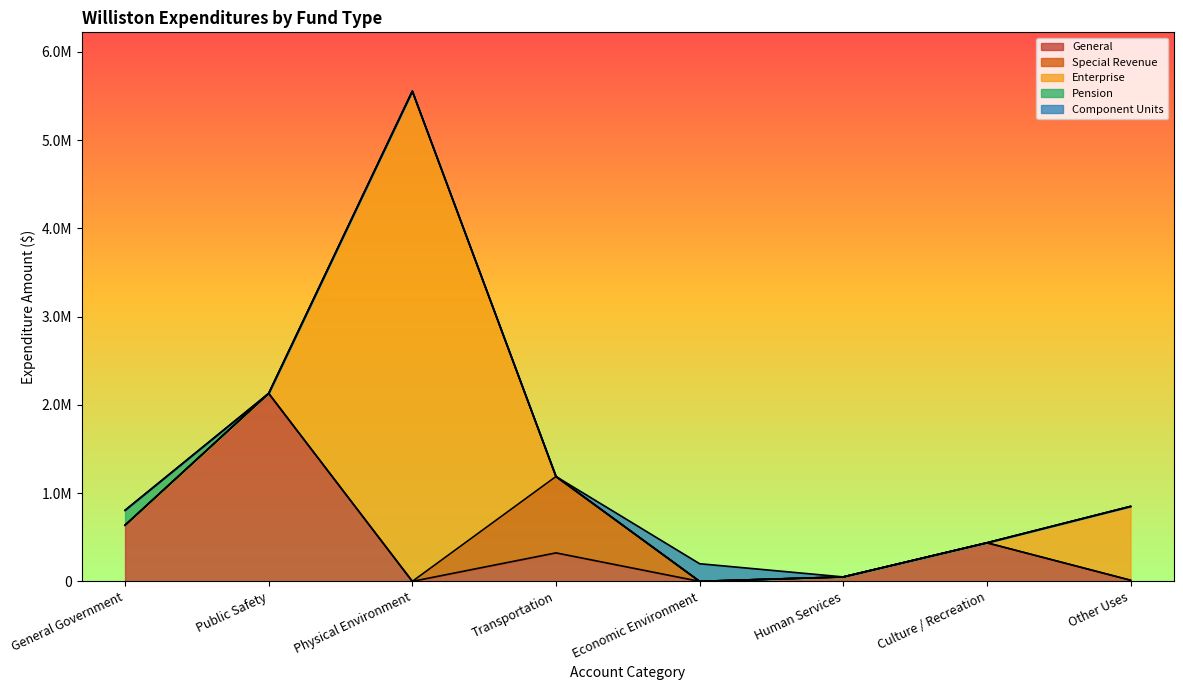

Where do Enterprise and General first cross each other?

Public Safety and Physical Environment